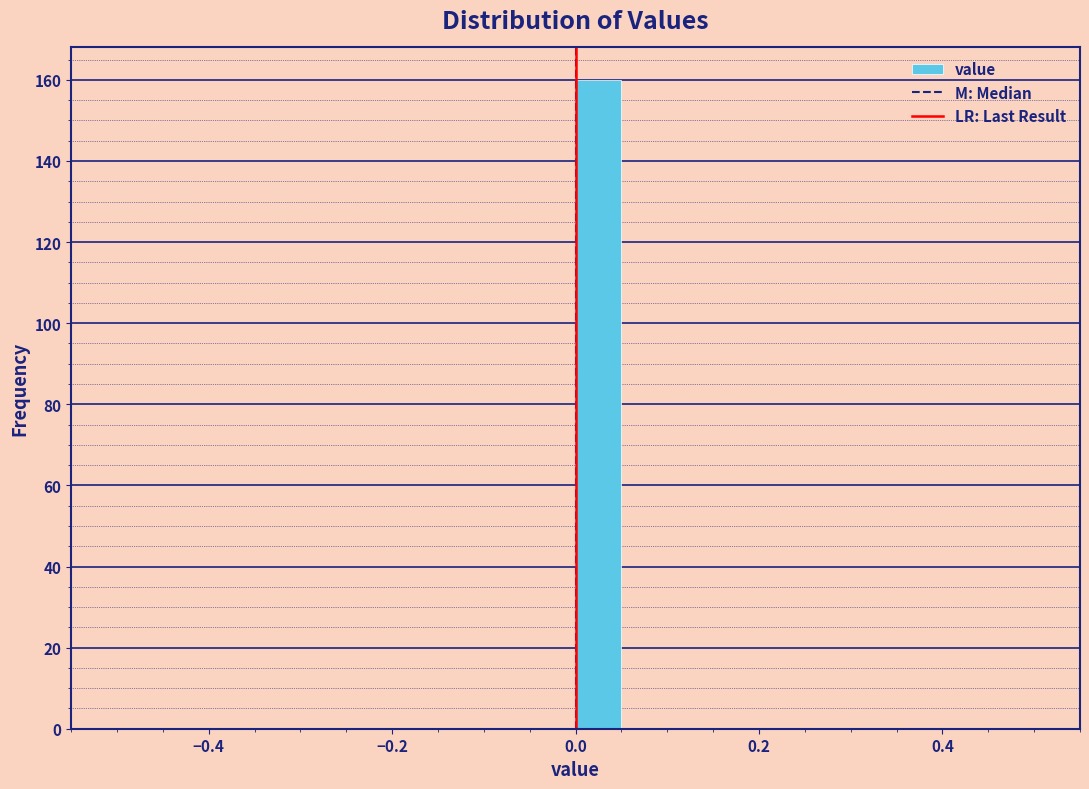

Read against the x-axis, roughly where is the centre of the tallest bar?

0.02